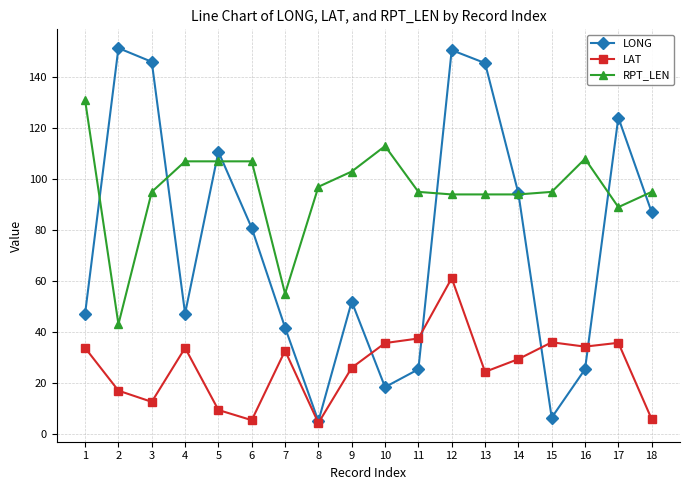

What is the difference between the maximum and minimum values in the LONG series?

146.6